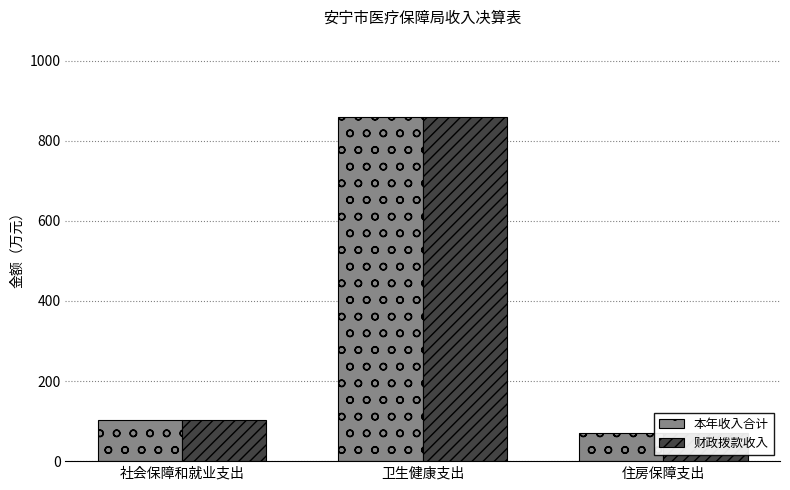

Rank the series by their maximum value, from lowest to highest.

本年收入合计, 财政拨款收入